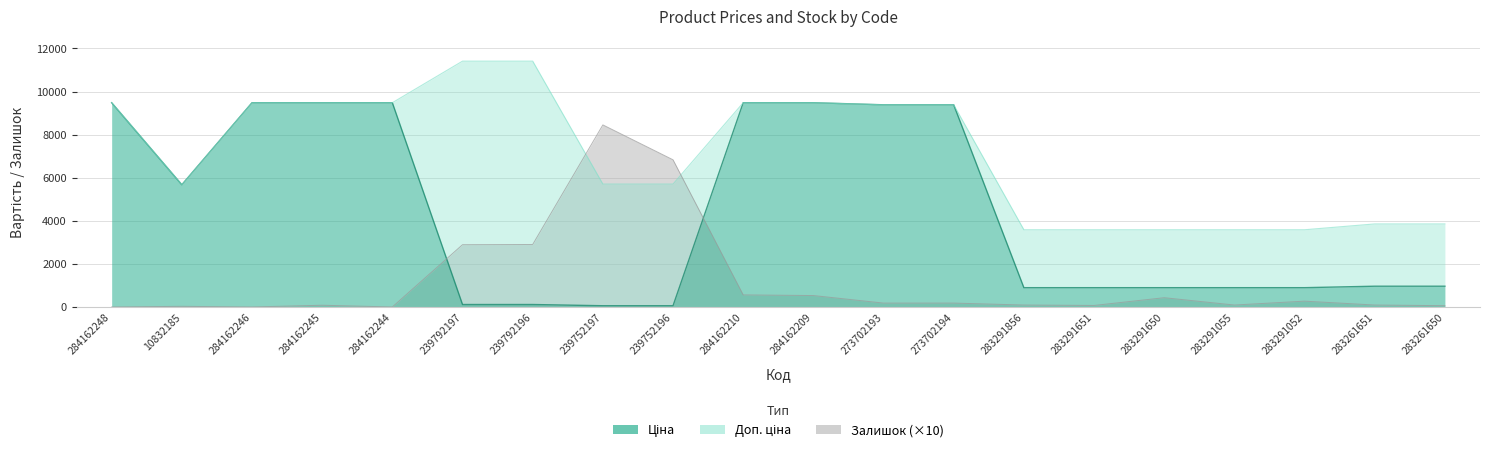

What is the label of the 20th point from the right?

284162248